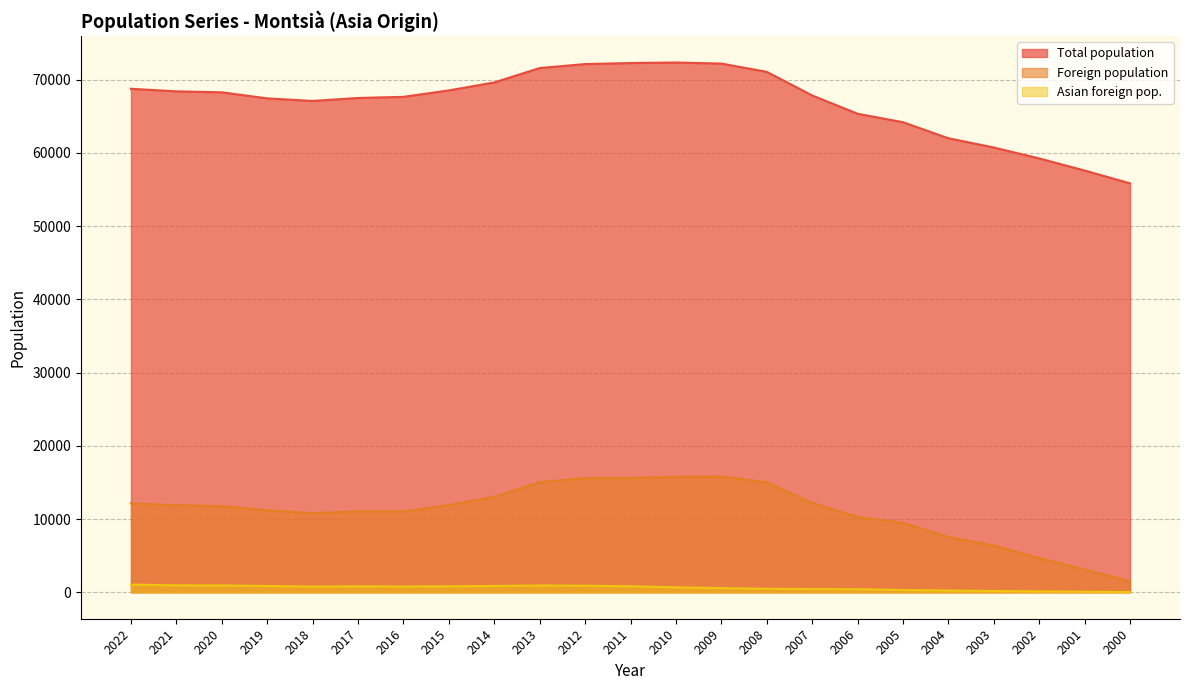

Which series changed the most between 2004 and 2002?

Foreign population